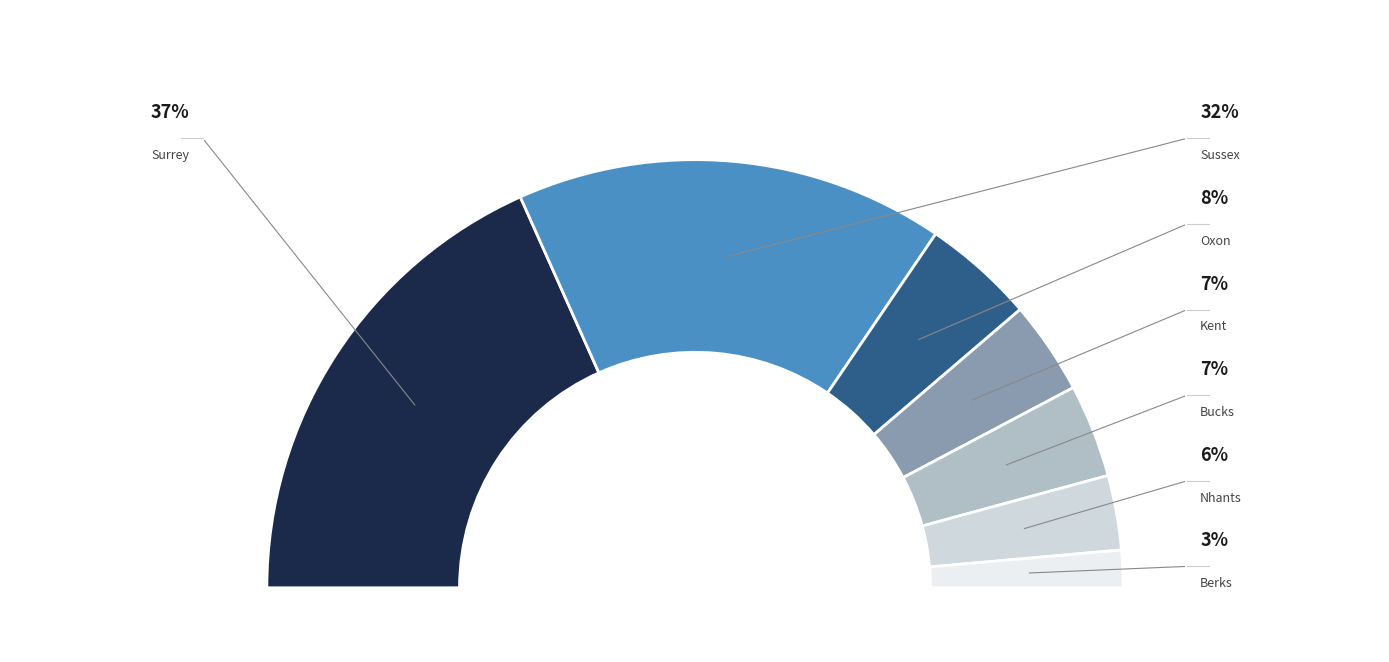

How many segments does this pie chart have?

7